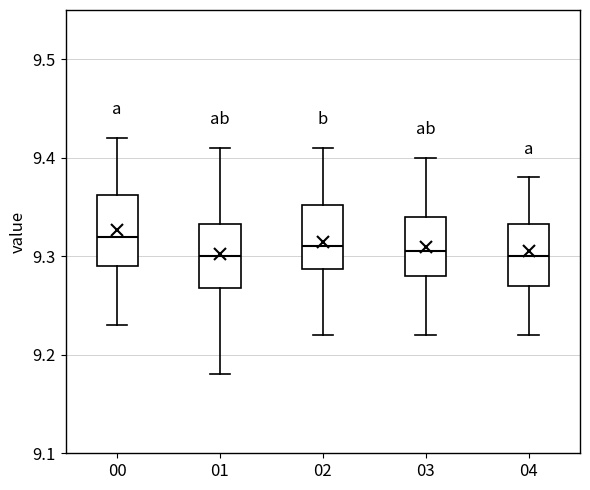

Where does the upper whisker of the box at x = 00 end on the y-axis? The values are not printed on the chart, so give them approximately, as read against the axis.

9.42